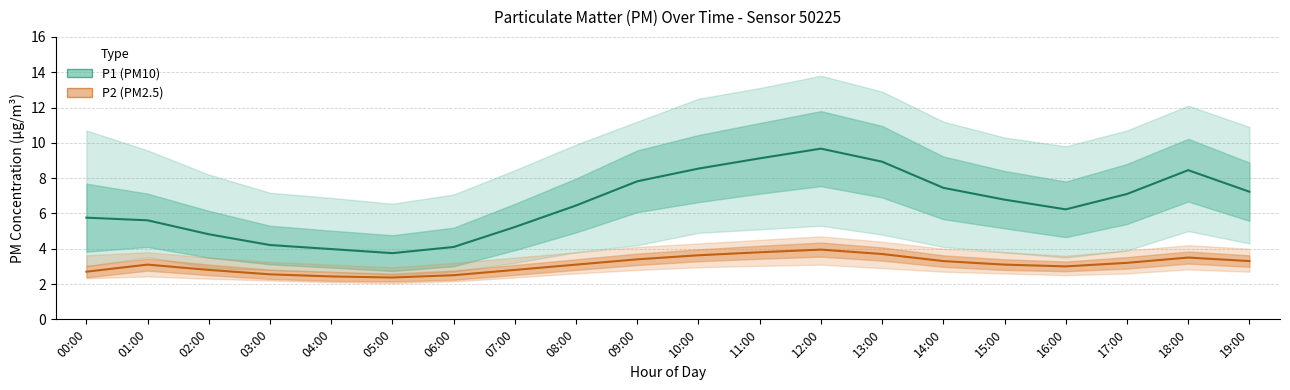

What is the smallest value displayed?

2.4